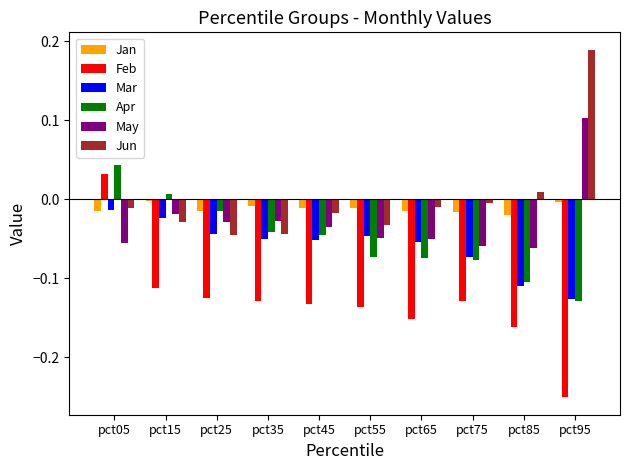

Which series has the largest range (max minus min)?

Feb